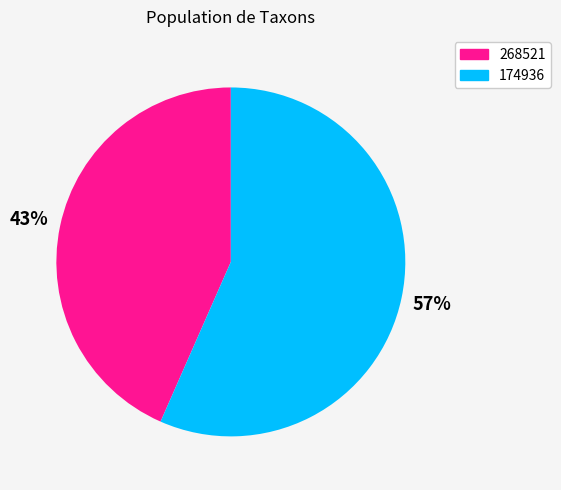

How many segments does this pie chart have?

2